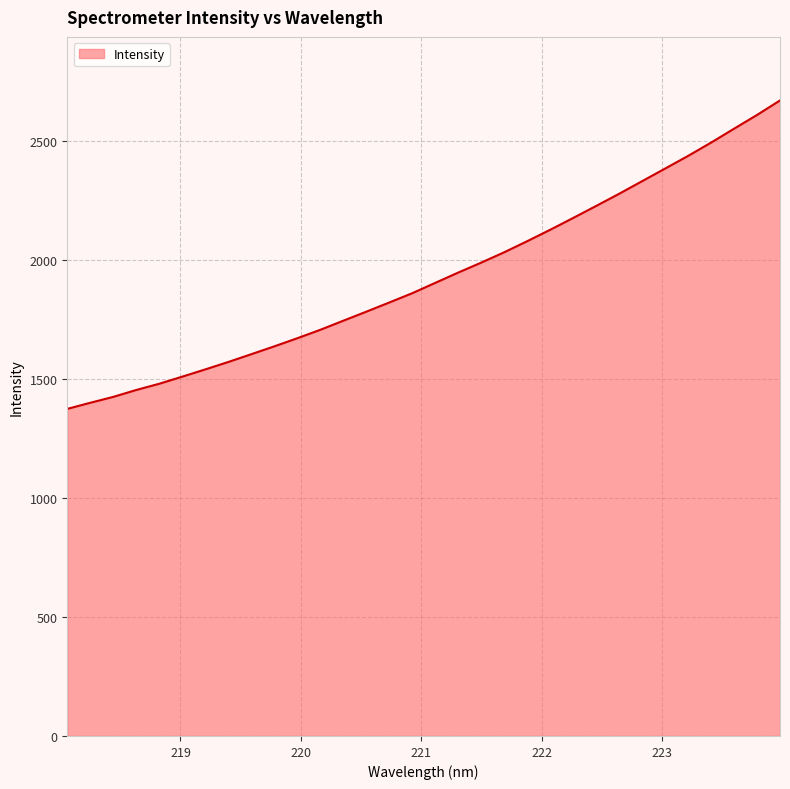

What is the sum of all values?

61795.7